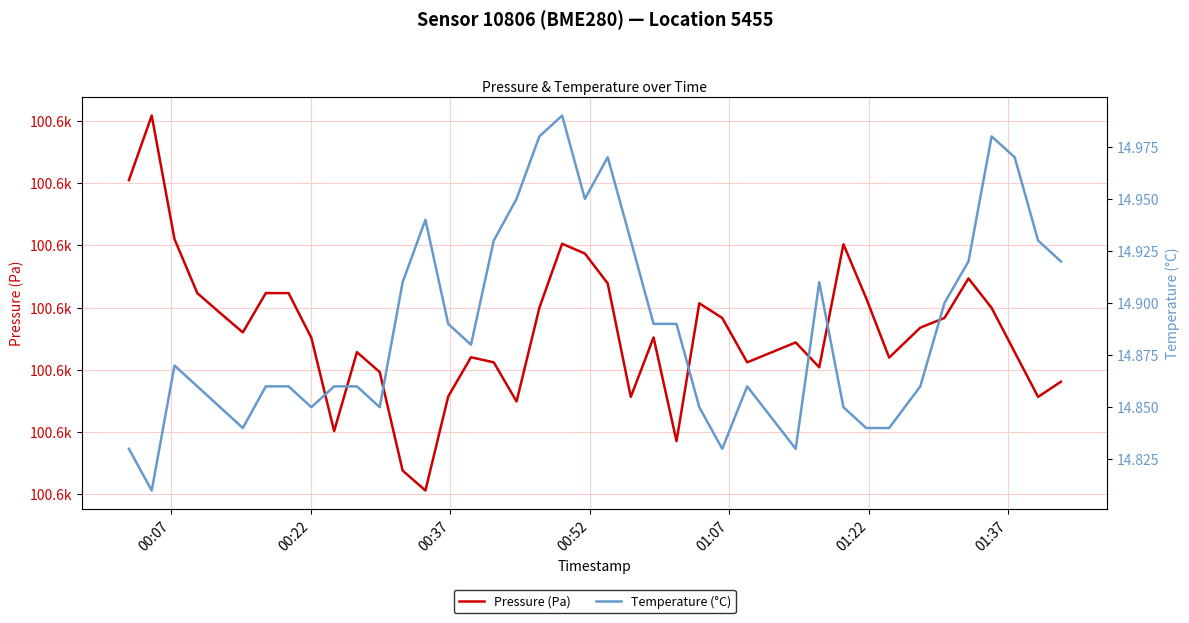

How many values in the Pressure (Pa) series exceed 100608?

19